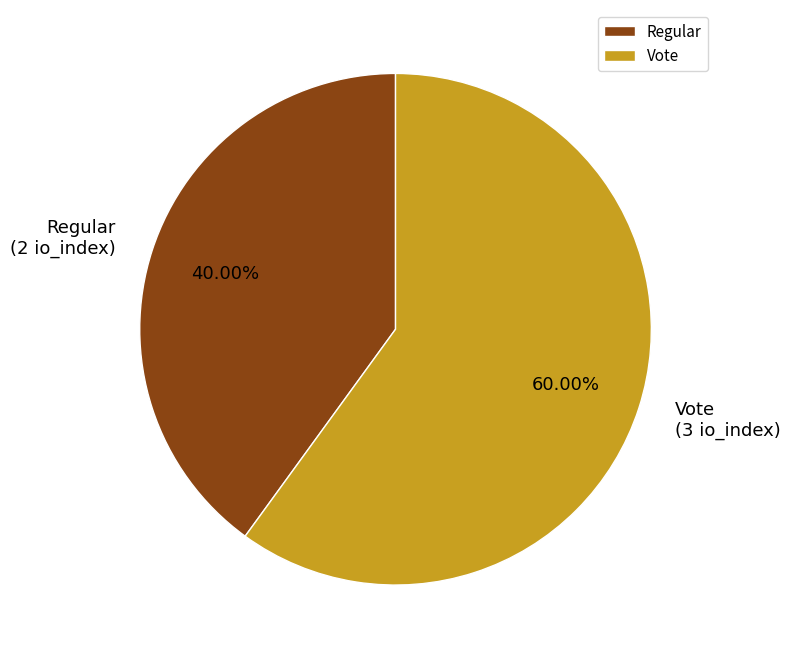

Is there a majority slice in this chart?

Yes